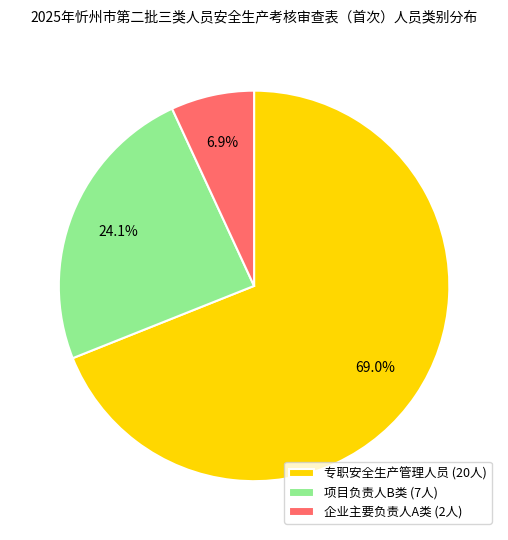

True or false: 项目负责人B类 accounts for 24% of the total.

True